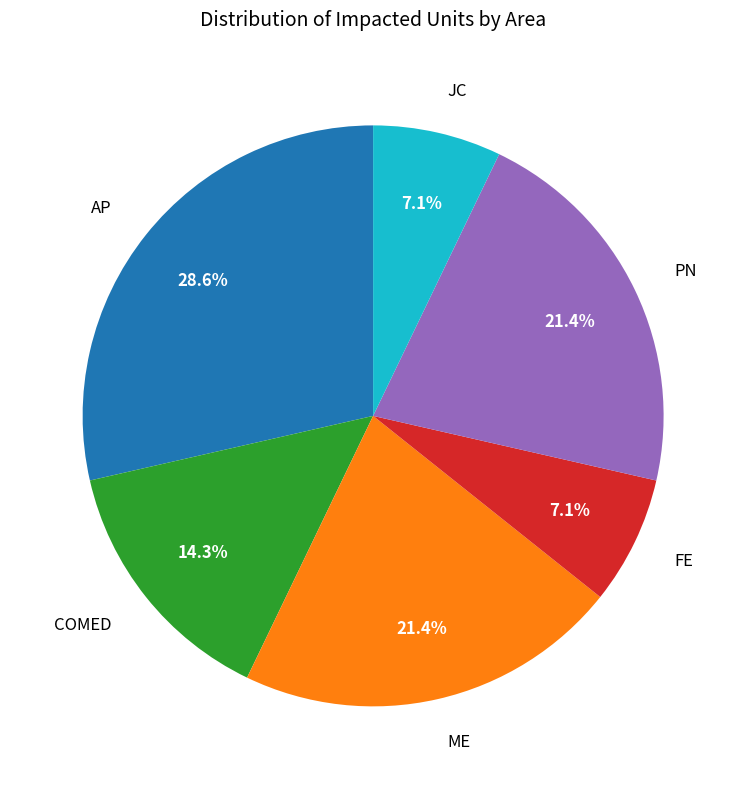

Between PN and AP, which is larger?

AP